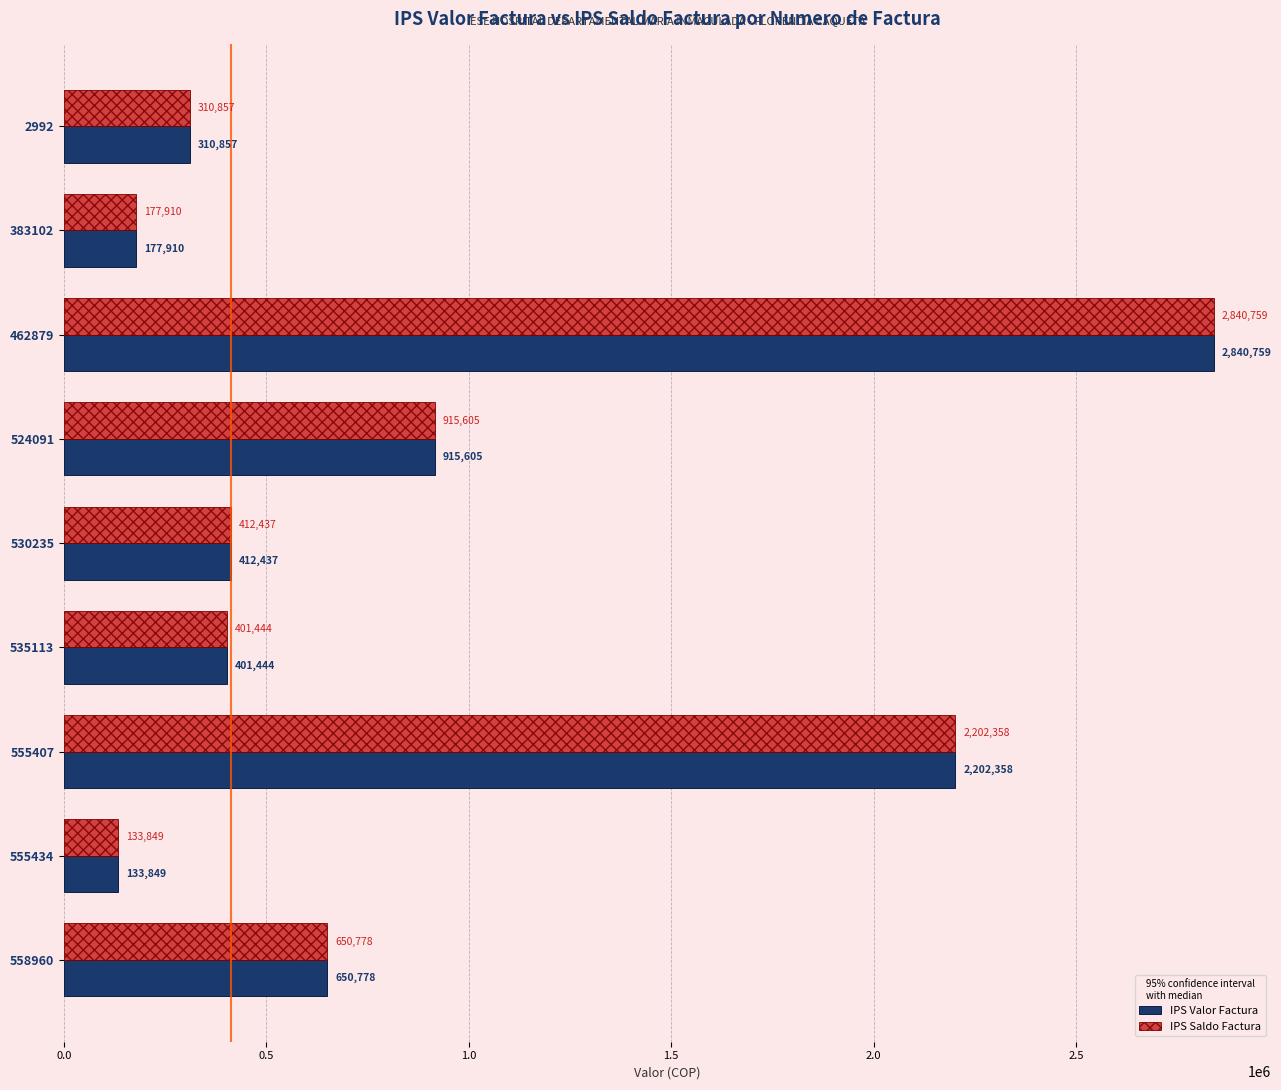

At which category is the sum across all series the highest?

462879